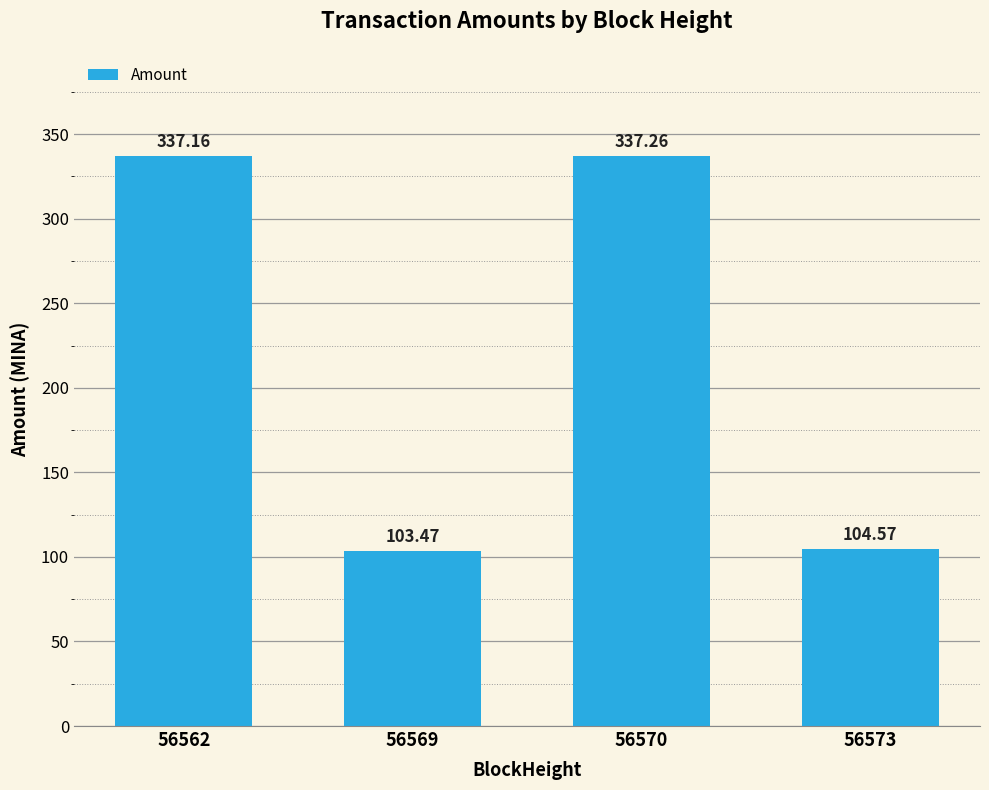

What is the difference between the values at 56562 and 56573?

232.6